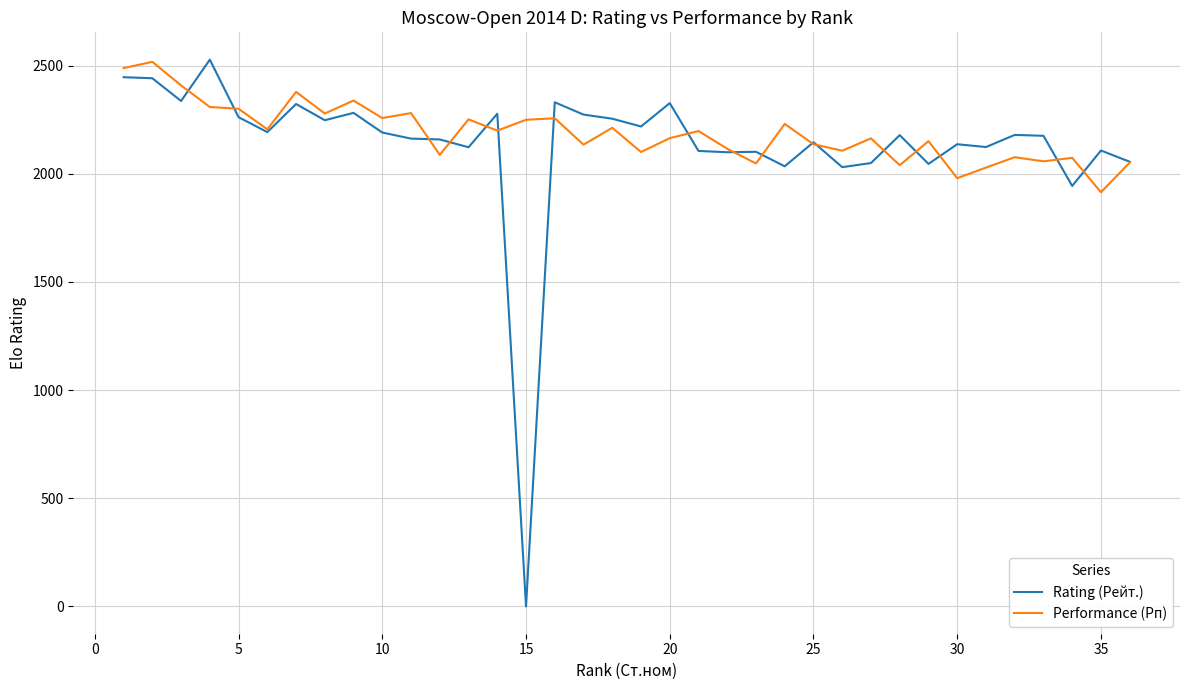

Which series has the largest range (max minus min)?

Rating (Рейт.)